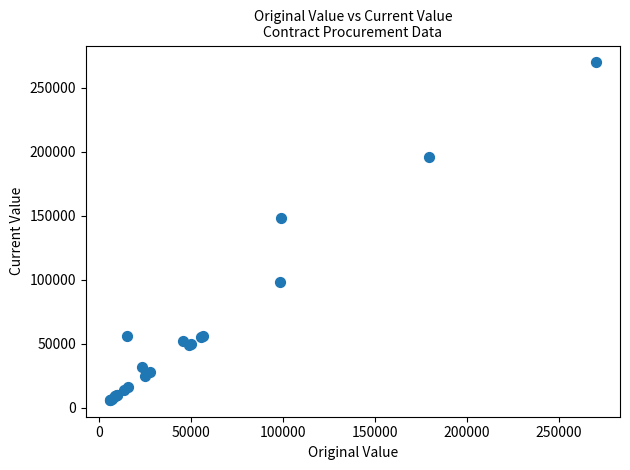

What Y value in the scatter plot is closest to 138000?

148590.0